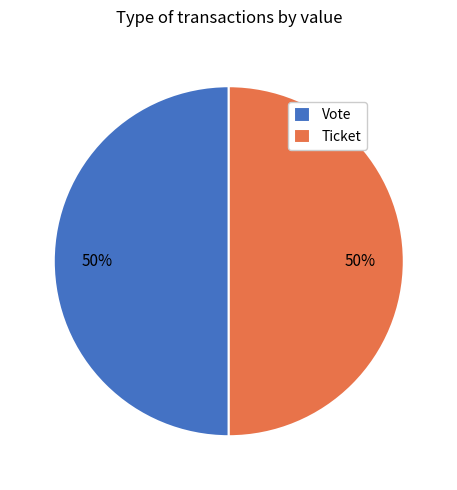

To the nearest percent, what is the combined percentage of Vote and Ticket?

100%